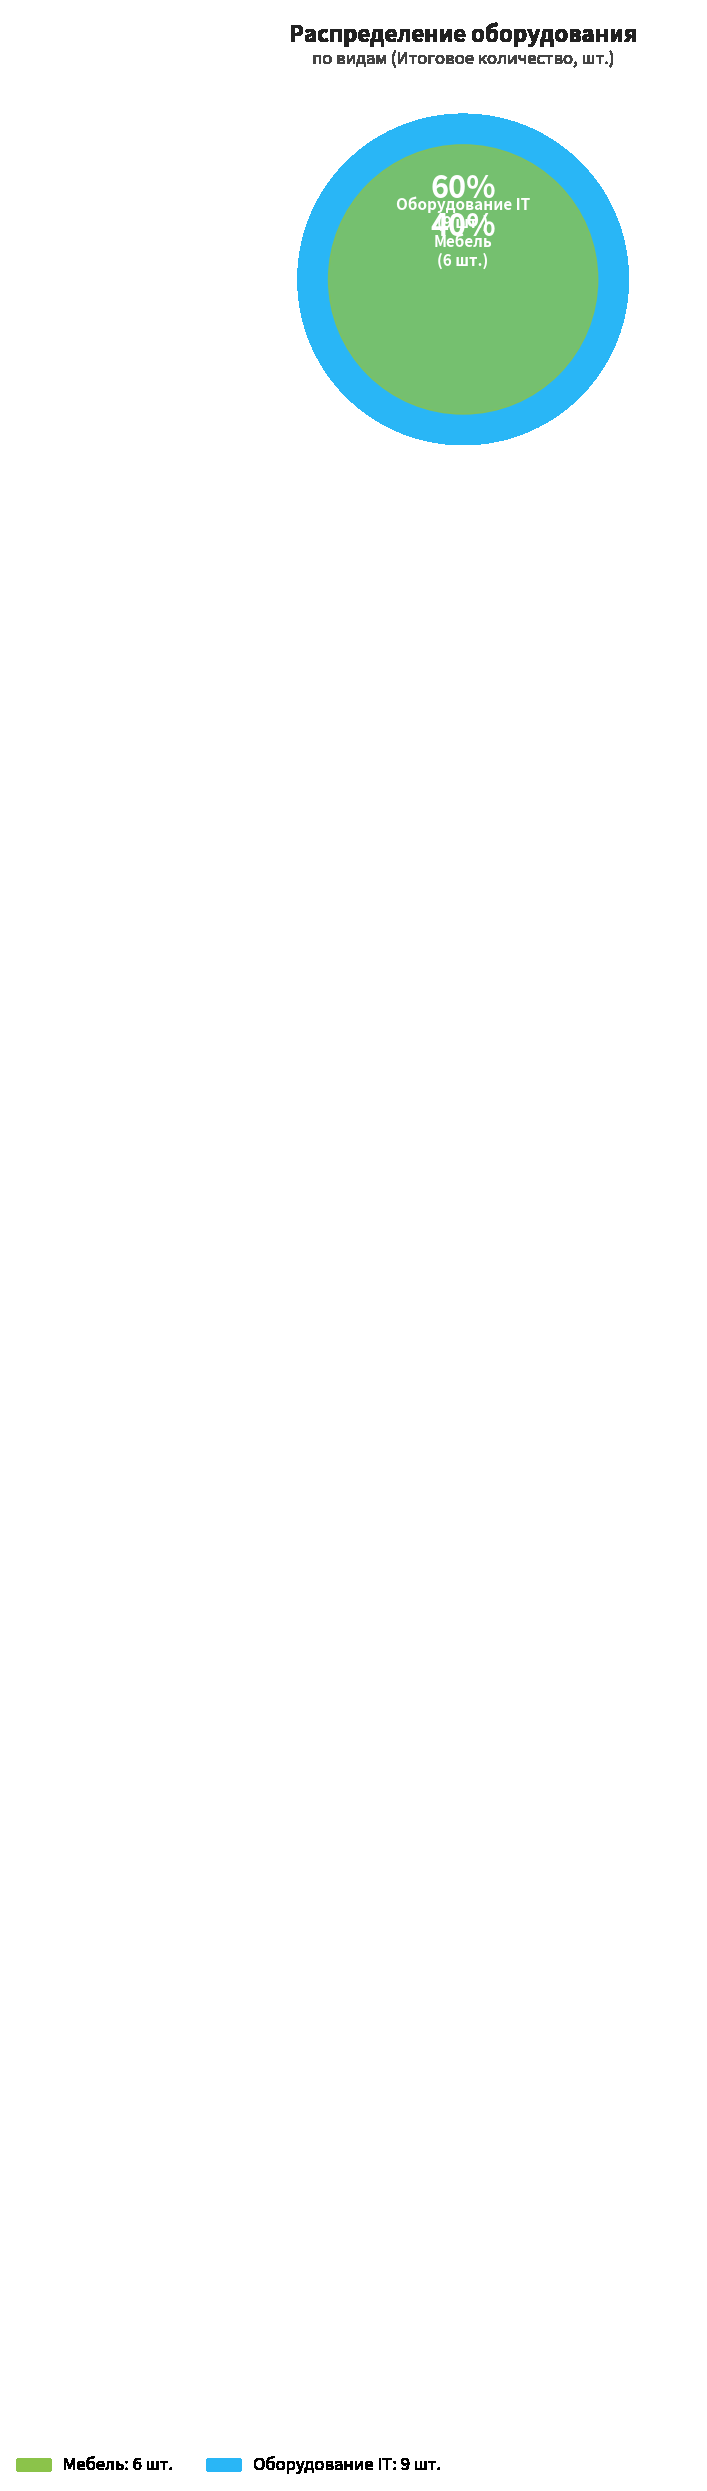

How many segments does this pie chart have?

2